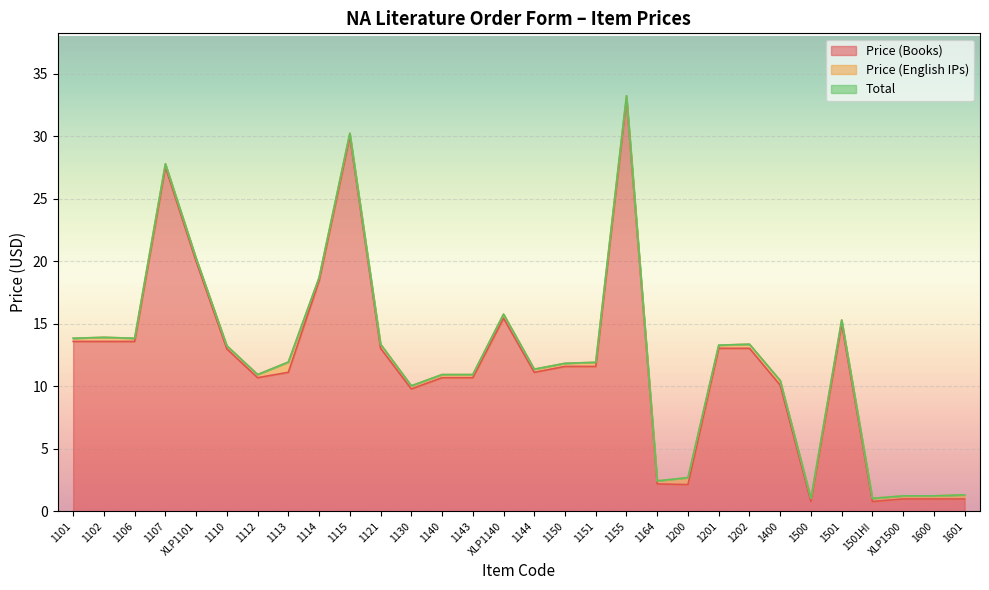

What is the value of the Price (English IPs) point at the 29th from the left?

0.2